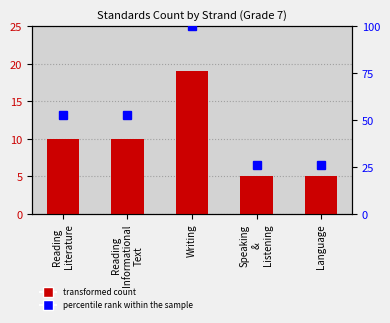

What is the difference between the maximum and minimum values in the percentile rank within the sample series?

73.7